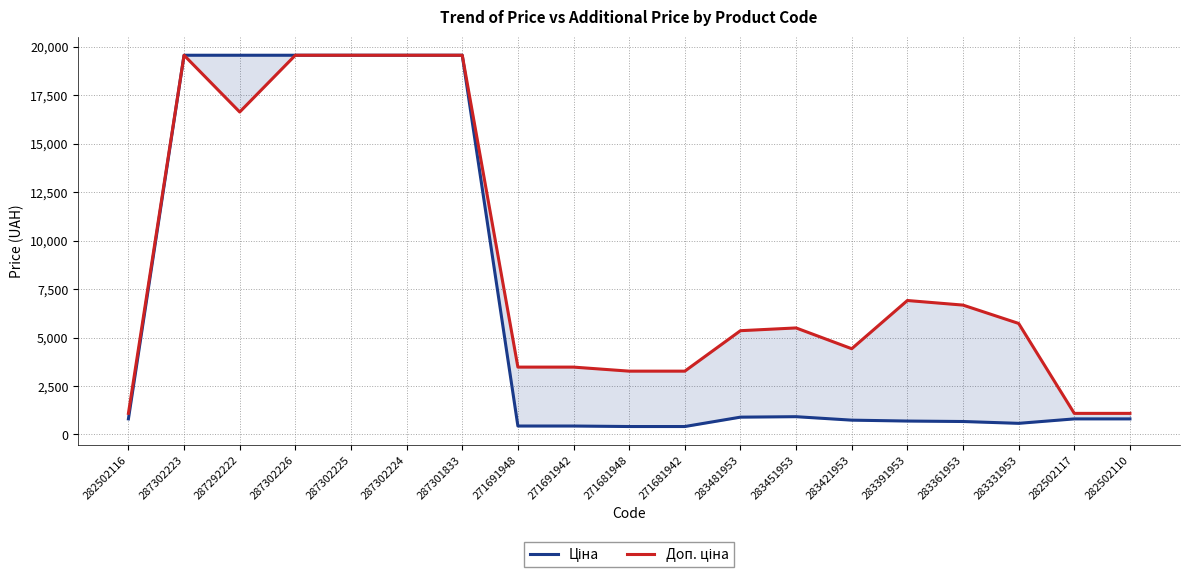

What position from the left is 287292222?

3